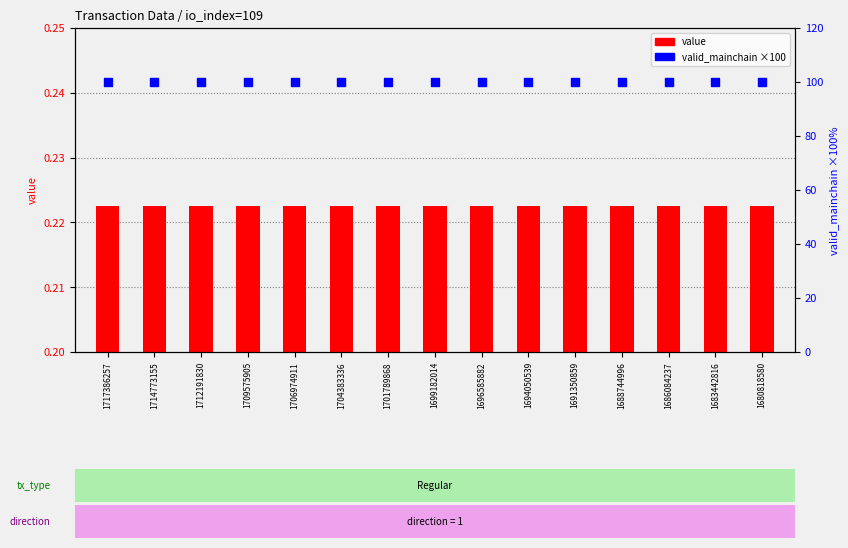

At which category is the sum across all series the highest?

1717386257